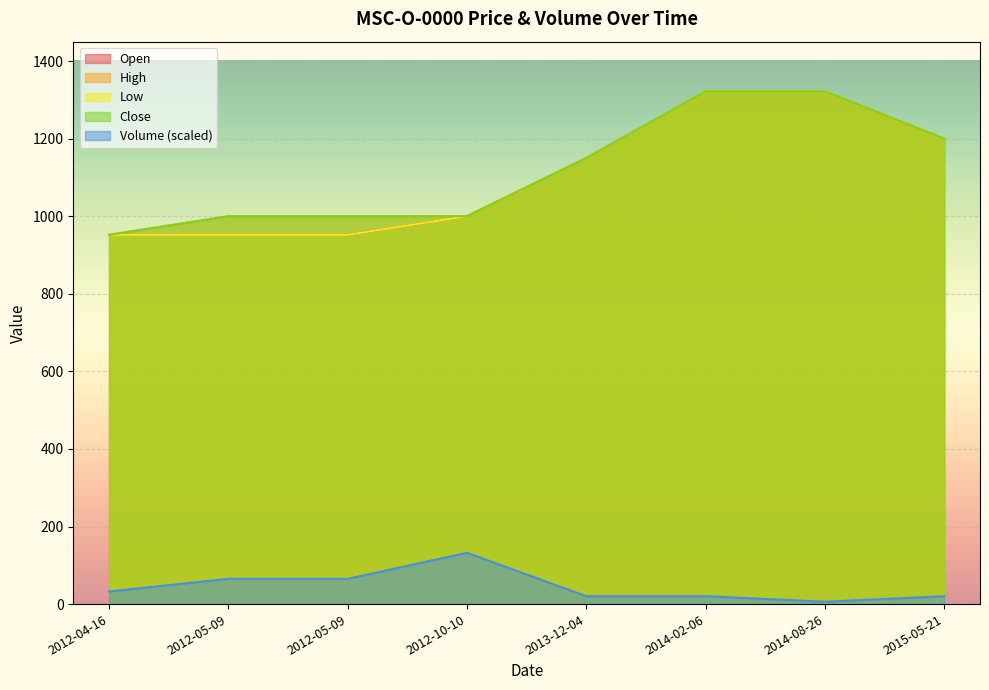

At which label is Close closest to 1137?

2013-12-04